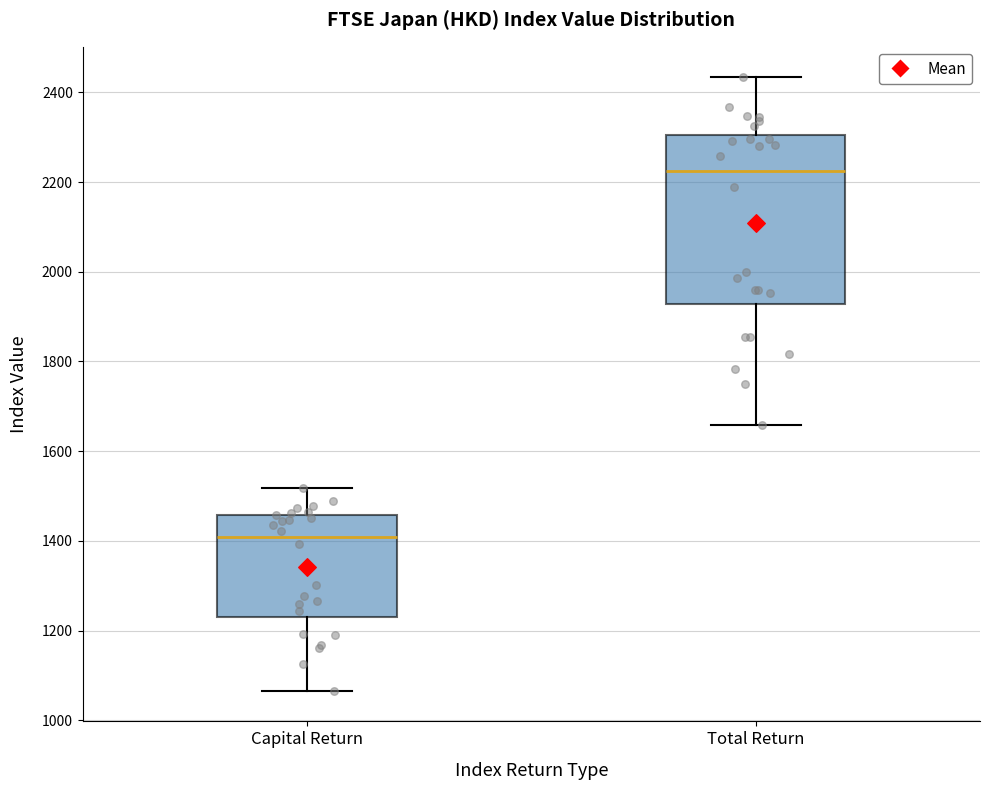

Reading left to right, read every box against the y-axis: the position of its median line, the range the box covers, and the ends of its whiskers. The values are not printed on the chart, so give them approximately, as read against the axis.

Capital Return: median 1400, box 1240 to 1460, whiskers 1060 to 1520
Total Return: median 2220, box 1920 to 2300, whiskers 1660 to 2440